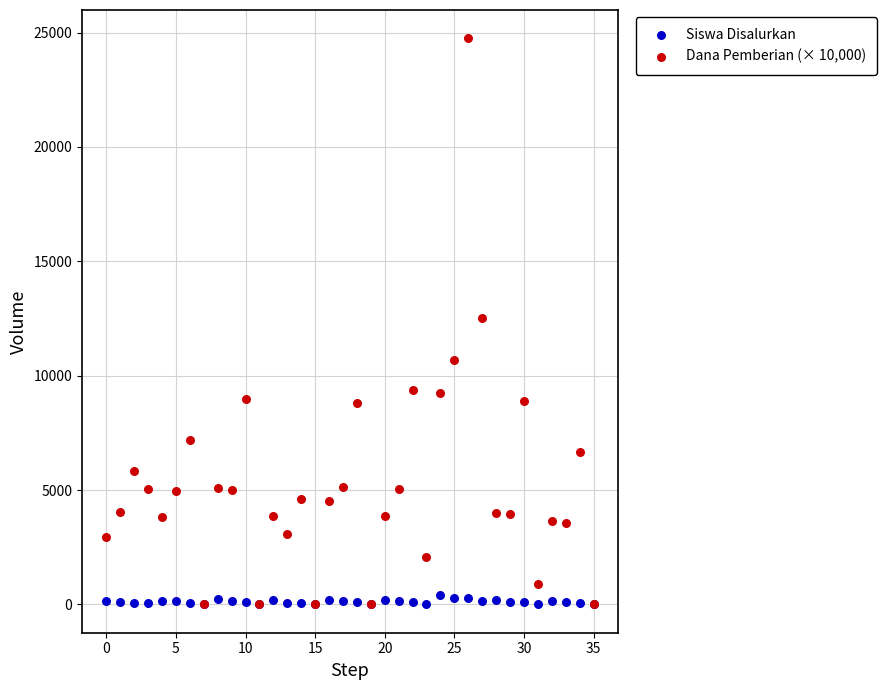

Which series has the widest spread of Y values?

Dana Pemberian (× 10,000)